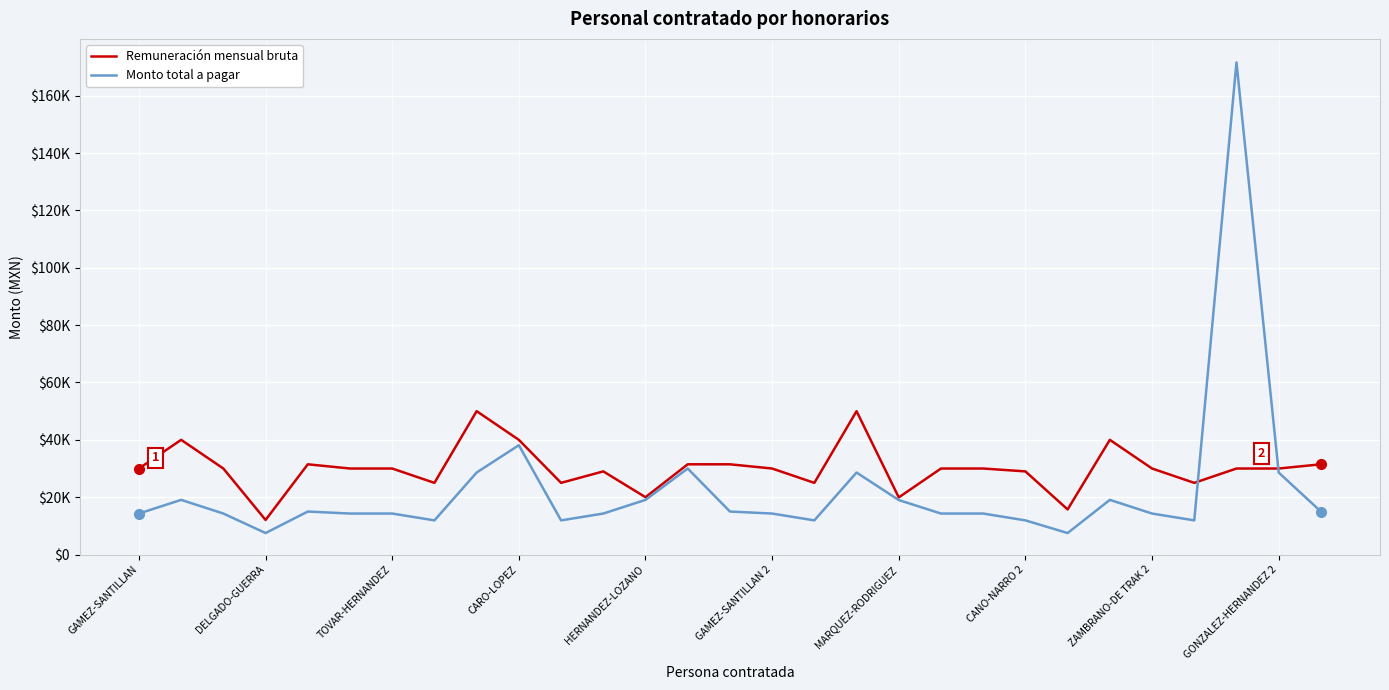

Which category has the highest value in the Monto total a pagar series?

26